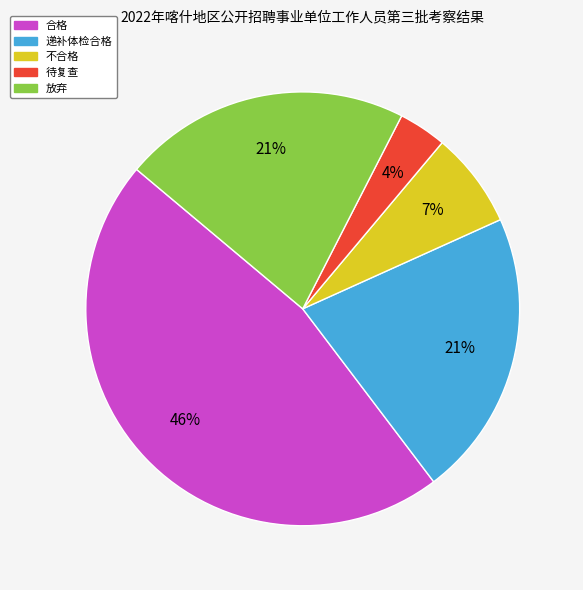

Count the number of slices in the pie.

5